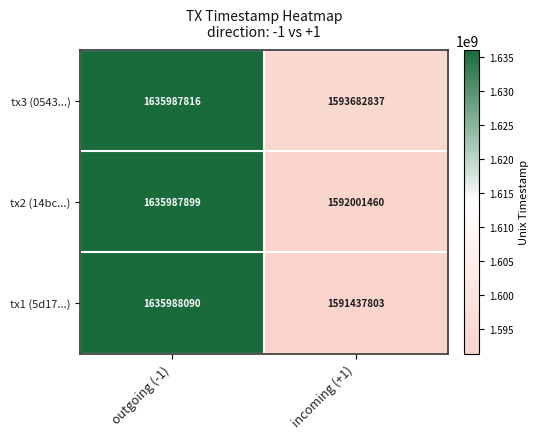

The tx3 (0543...) series shows 1593682837 at incoming (+1). True or false?

True